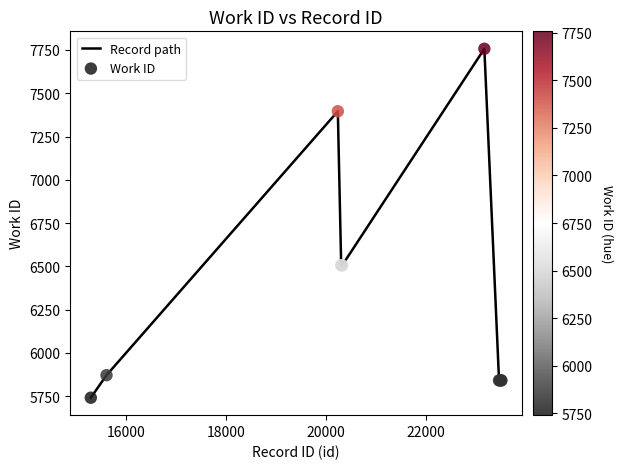

What is the maximum value shown in the chart?

7757